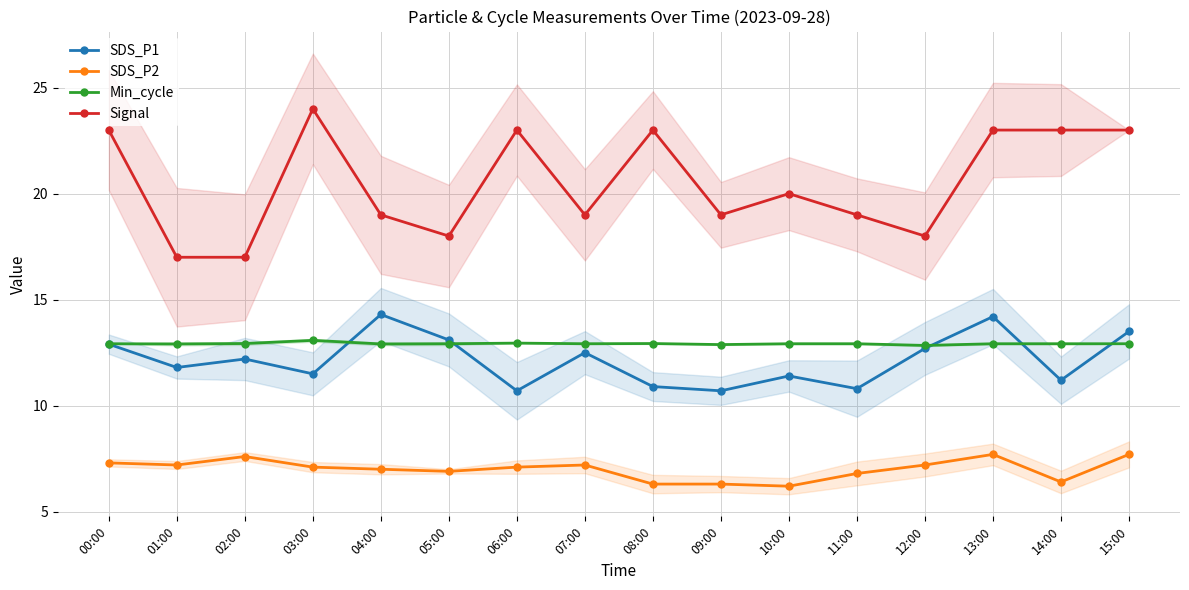

In SDS_P1, how many points are higher than both neighbors (excluding endpoints)?

5